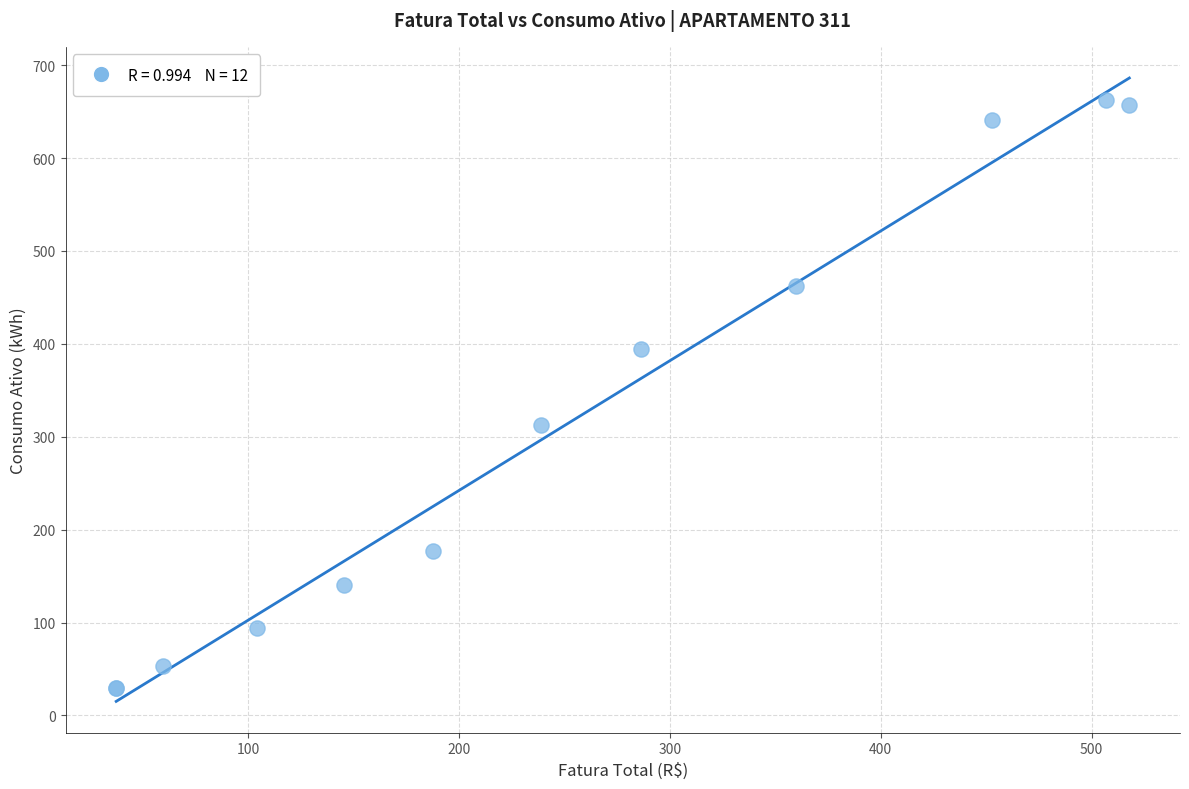

What Y value in the scatter plot is closest to 346?

313